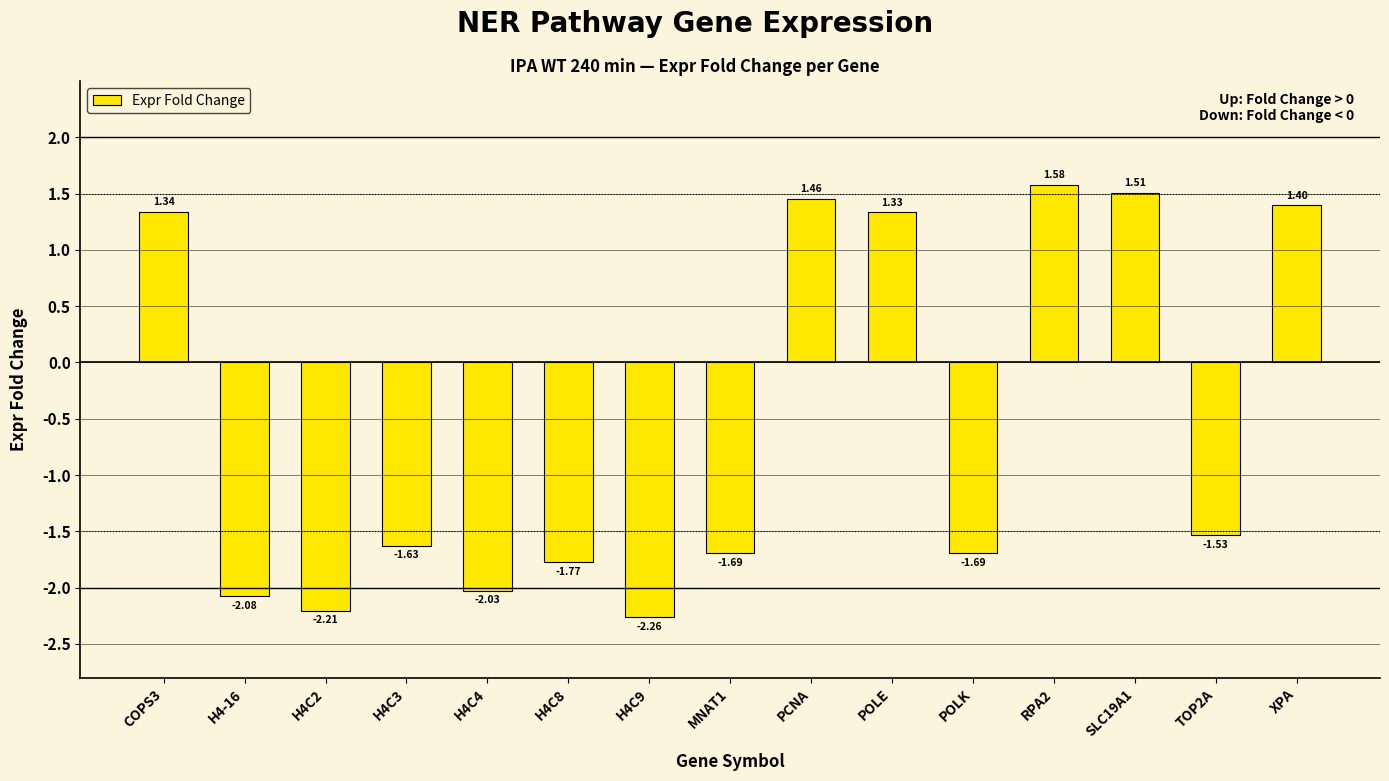

Is it true that the value at POLK is -1.7?

True